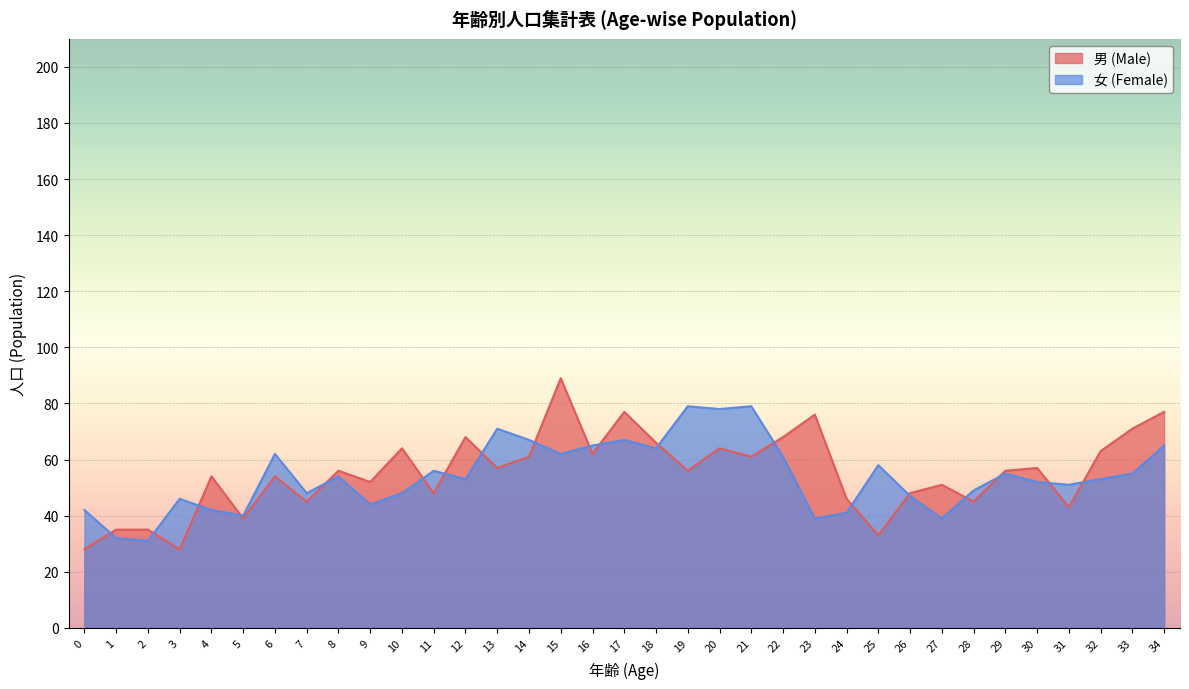

Rank the series at 13 from highest to lowest value.

女 (Female), 男 (Male)